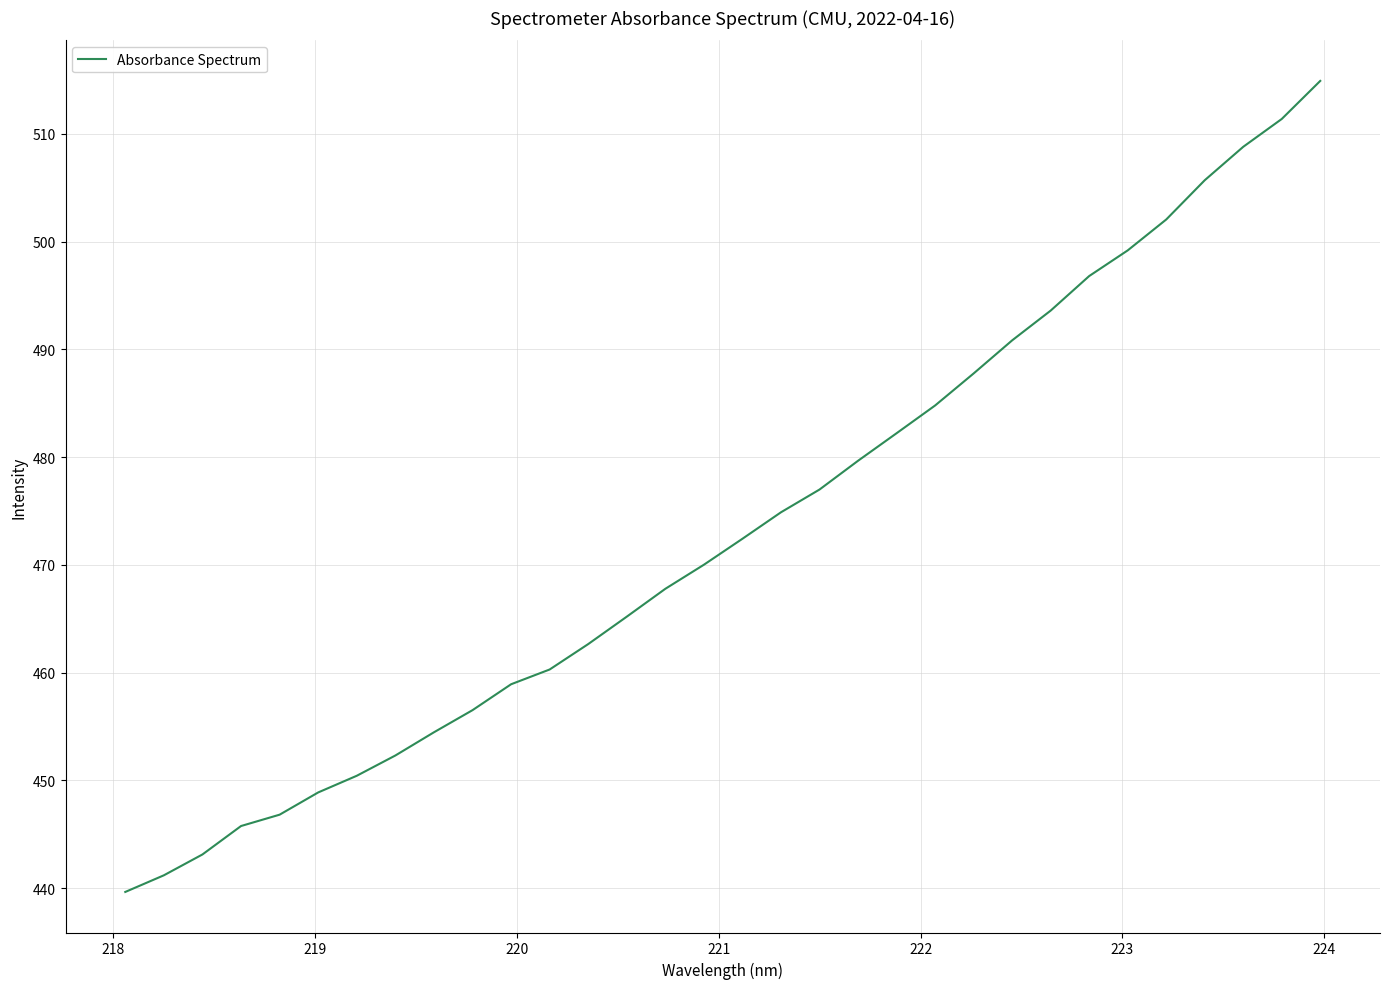

What is the difference between the maximum and minimum values?

75.3